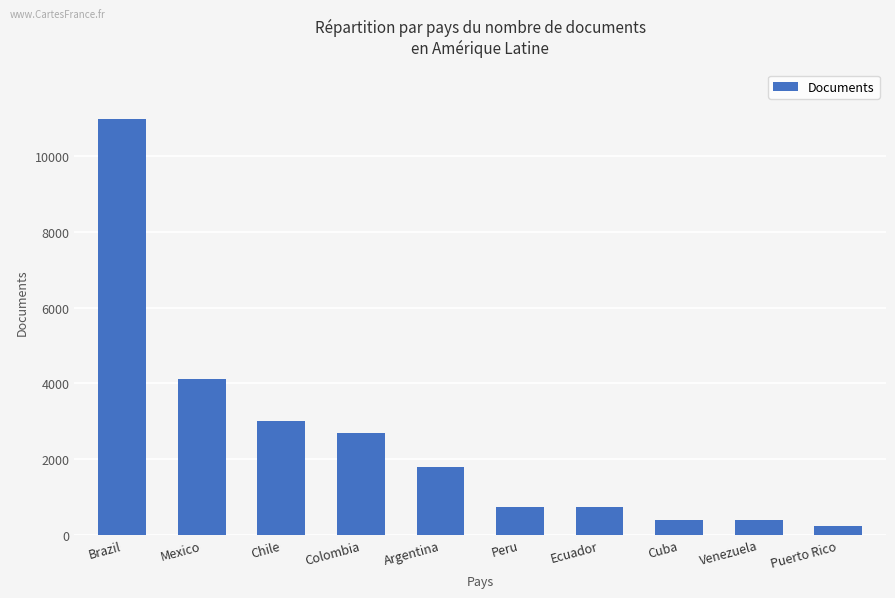

The chart shows a value of 2312 at Argentina. True or false?

False